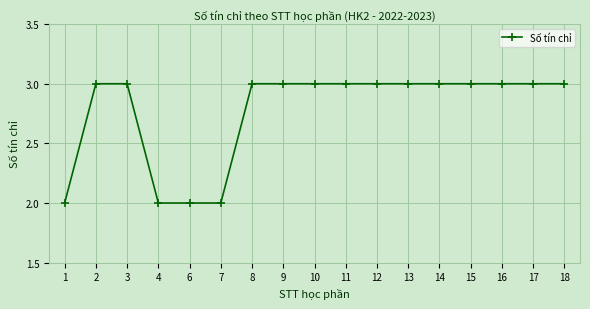

What is the difference between the maximum and second lowest values?

1